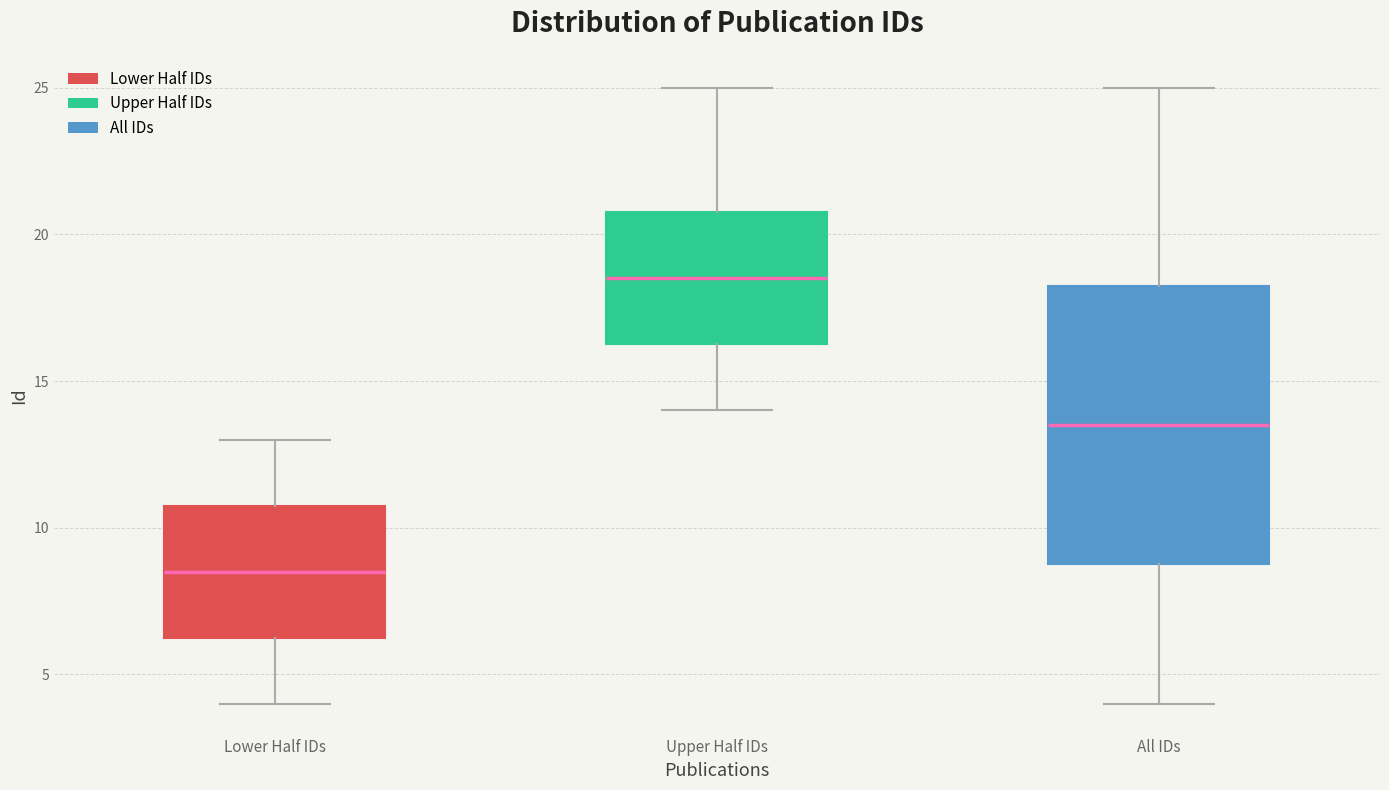

Reading left to right, transcribe this box plot: for each box, give where its median line is, the range the box spans, and where its two whiskers end, as read against the y-axis. The values are not printed on the chart, so give them approximately, as read against the axis.

Lower Half IDs: median 8.5, box 6.5 to 11.0, whiskers 4.0 to 13.0
Upper Half IDs: median 18.5, box 16.5 to 21.0, whiskers 14.0 to 25.0
All IDs: median 13.5, box 9.0 to 18.5, whiskers 4.0 to 25.0